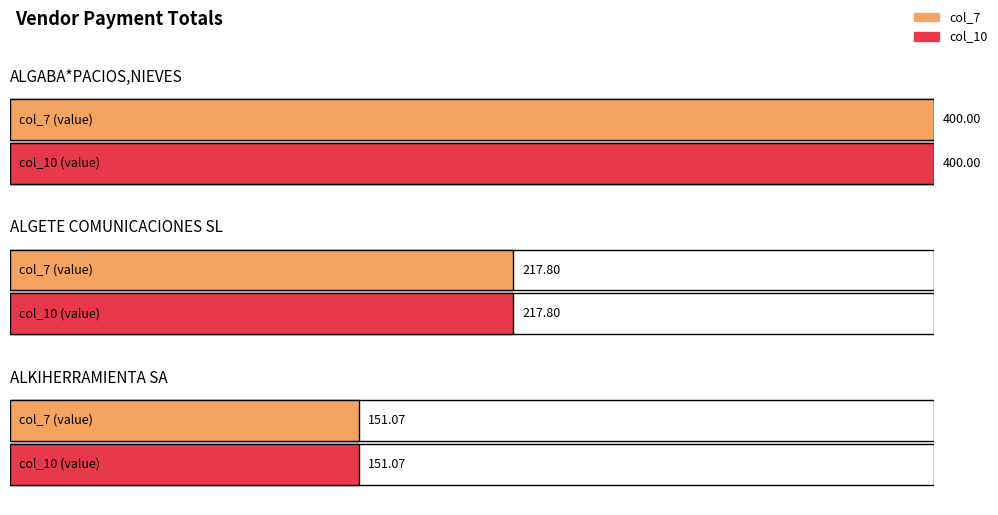

Is it true that col_7 equals 229.6 at ALGABA*PACIOS,NIEVES?

False